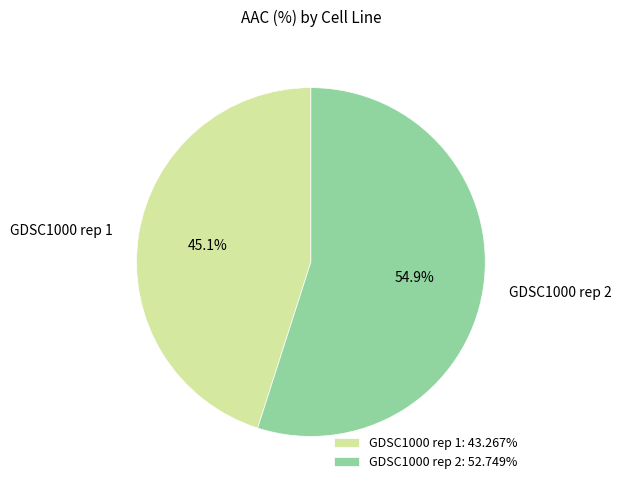

To the nearest percent, what portion does GDSC1000 rep 2 represent?

55%